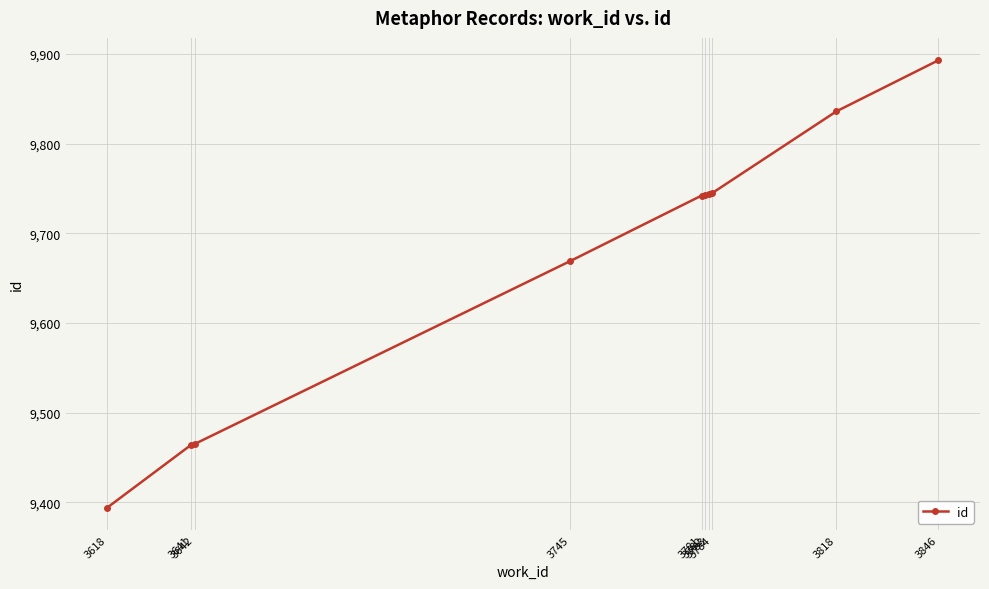

What is the change in value from 3642 to 3782?

+278